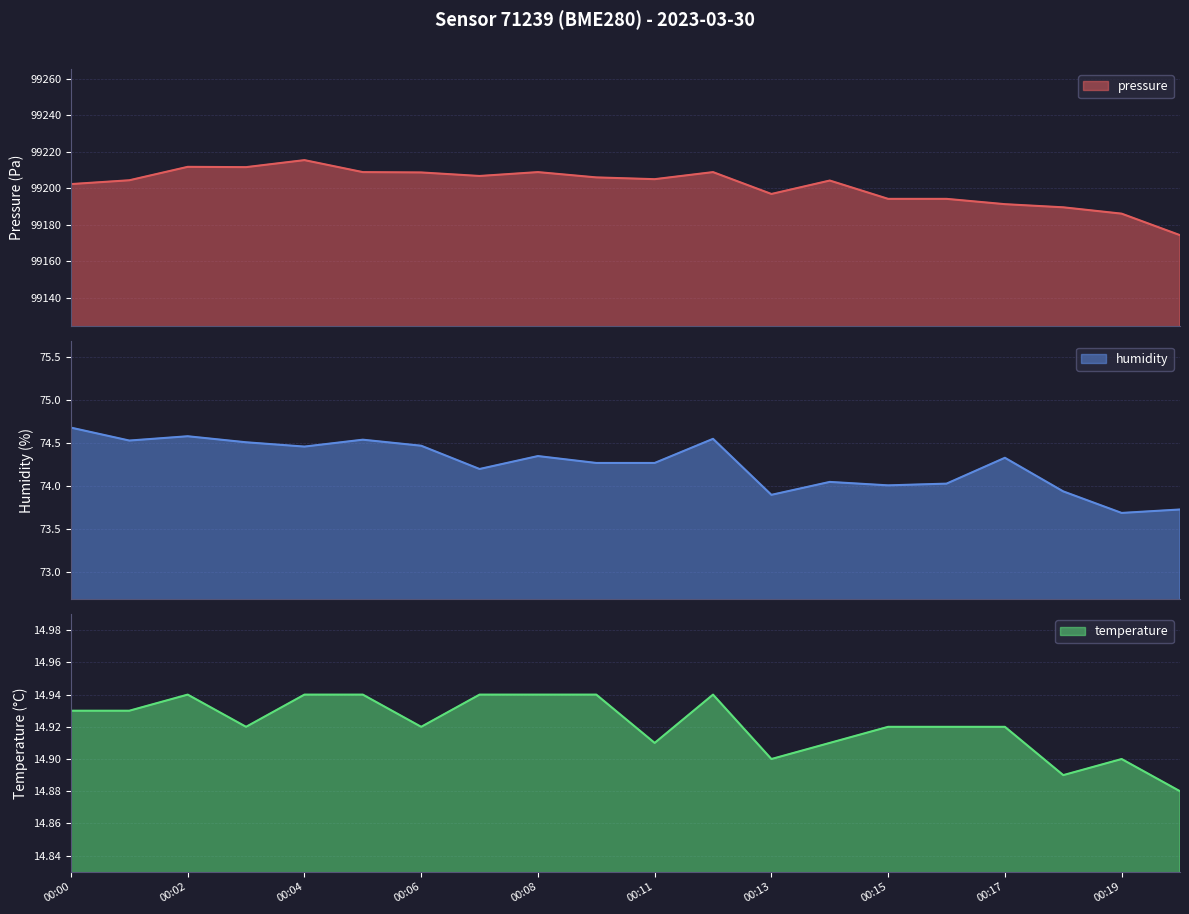

Which has a higher value, 00:01 or 00:18?

00:01